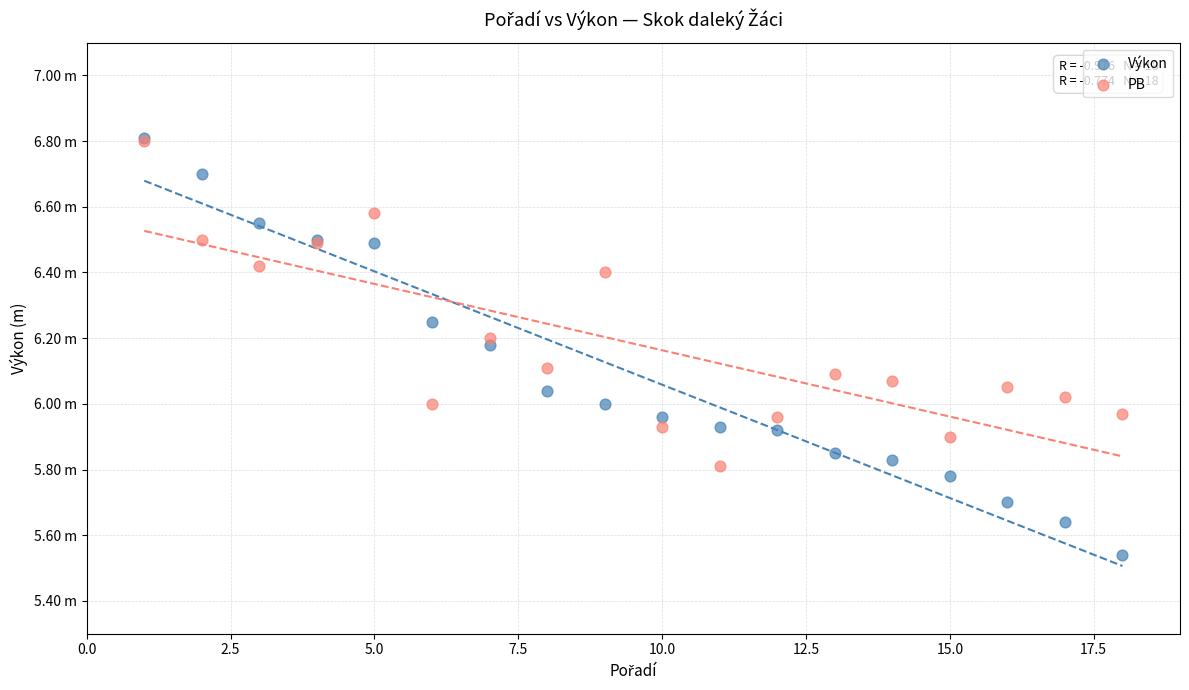

Which series has the largest Y range (max minus min)?

Výkon